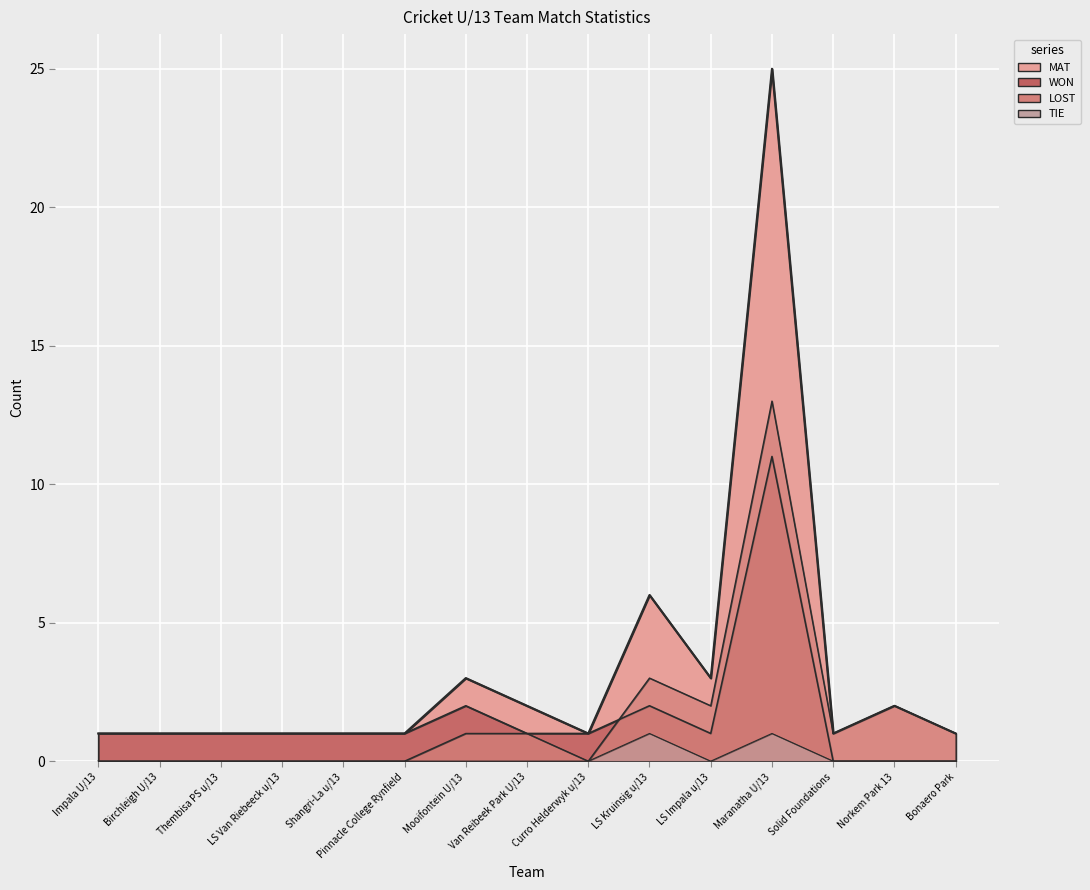

What is the approximate value of WON at Mooifontein U/13?

2